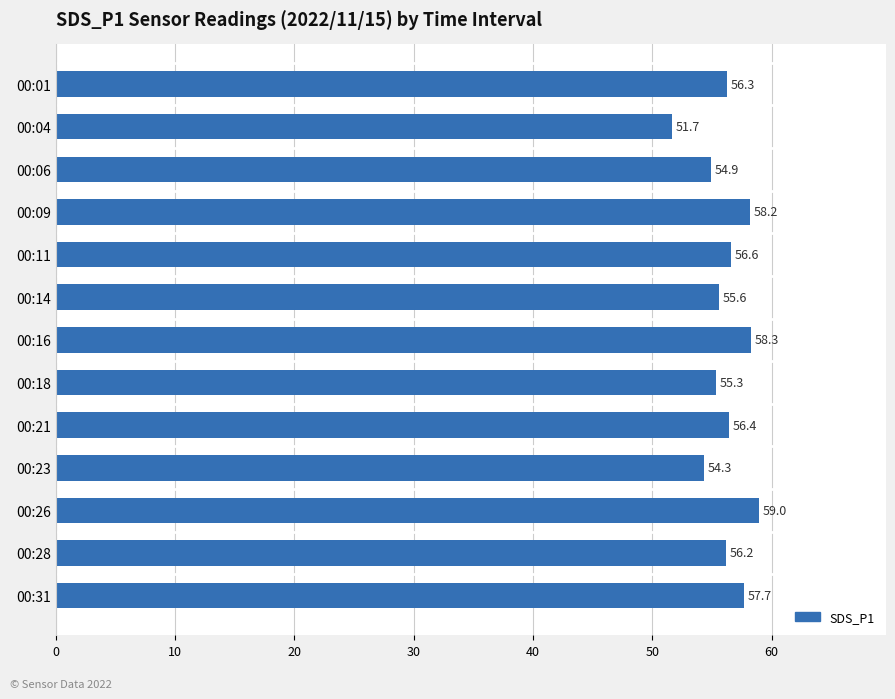

Which label corresponds to the smallest value in the chart?

00:04